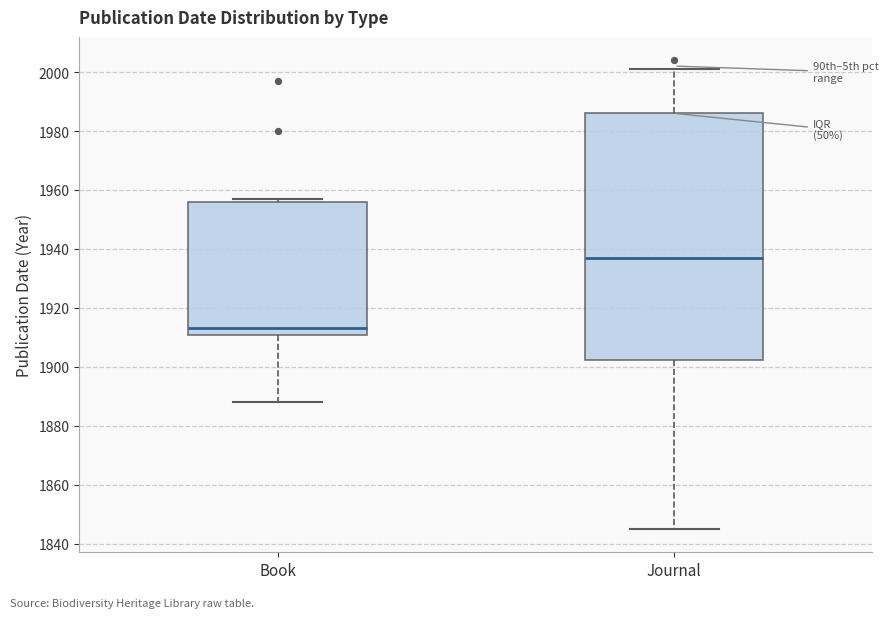

Which box's median line is the lowest?

Book